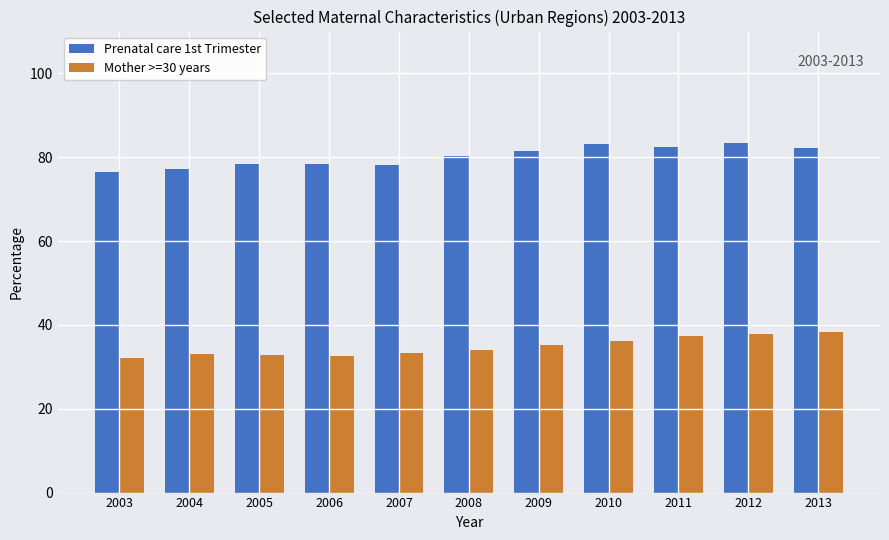

The Prenatal care 1st Trimester series shows 83.4 at 2012. True or false?

True